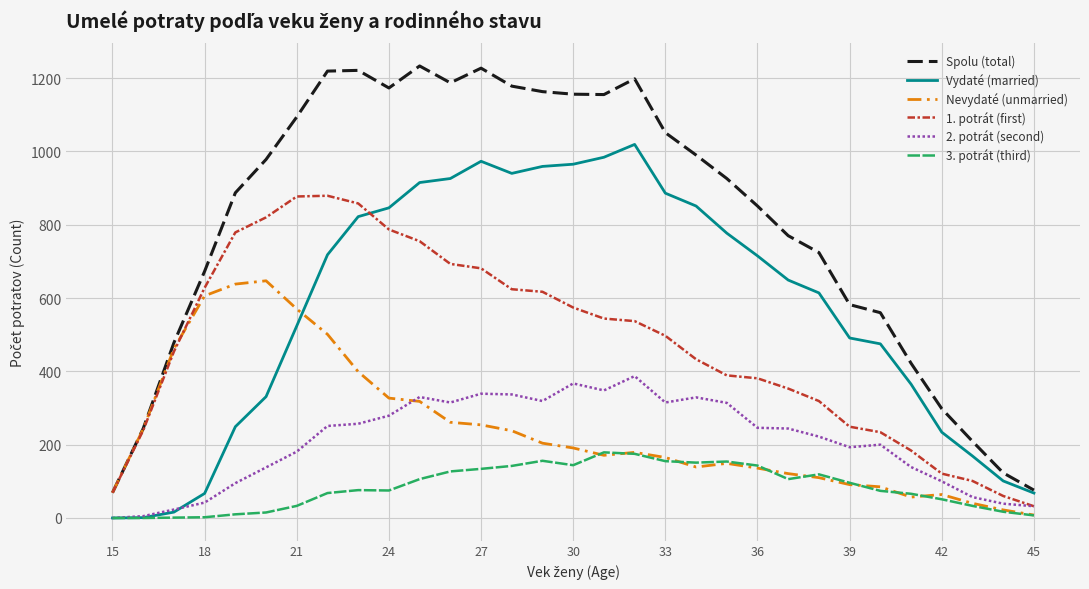

True or false: Vydaté (married) and 1. potrát (first) intersect in this chart.

True